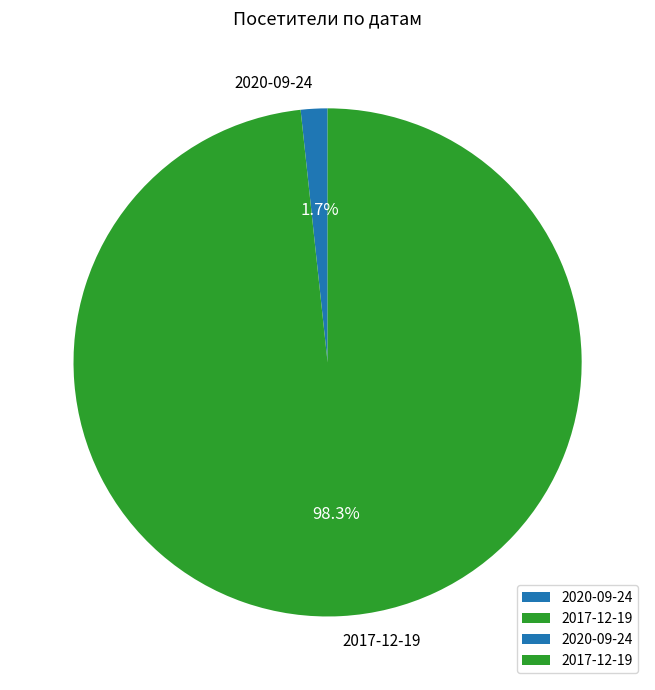

Does 2017-12-19 account for over 50% of the chart?

Yes